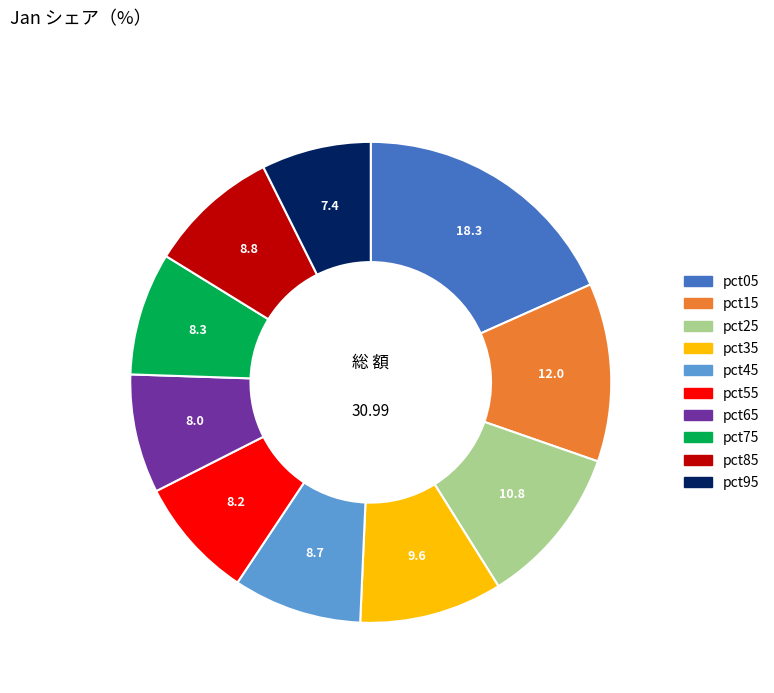

Combined, do pct75 and pct05 account for over 50%?

No